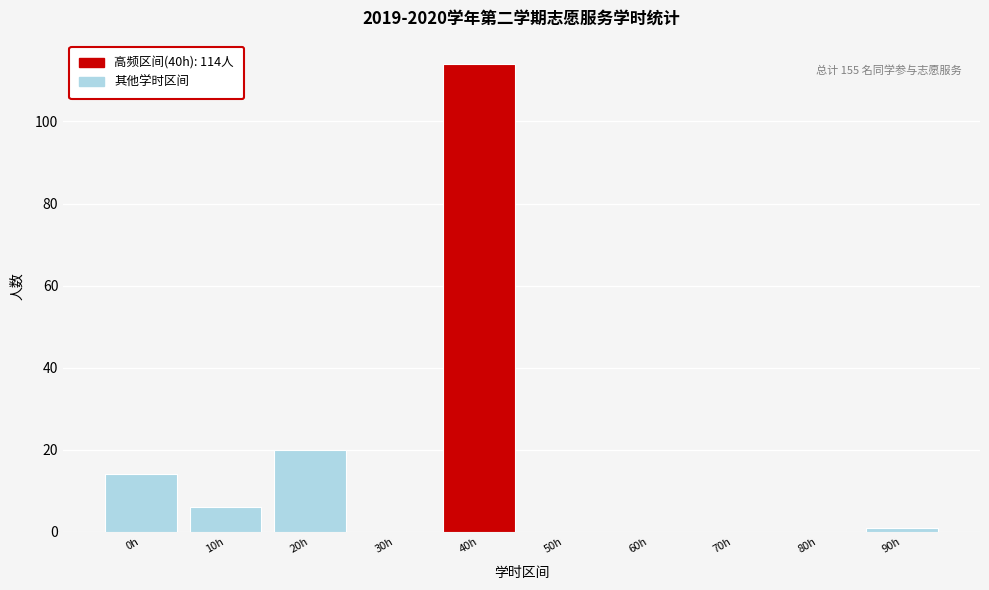

Reading left to right, extract all data points from this chart.

0h=14	10h=6	20h=20	30h=0	40h=114	50h=0	60h=0	70h=0	80h=0	90h=1